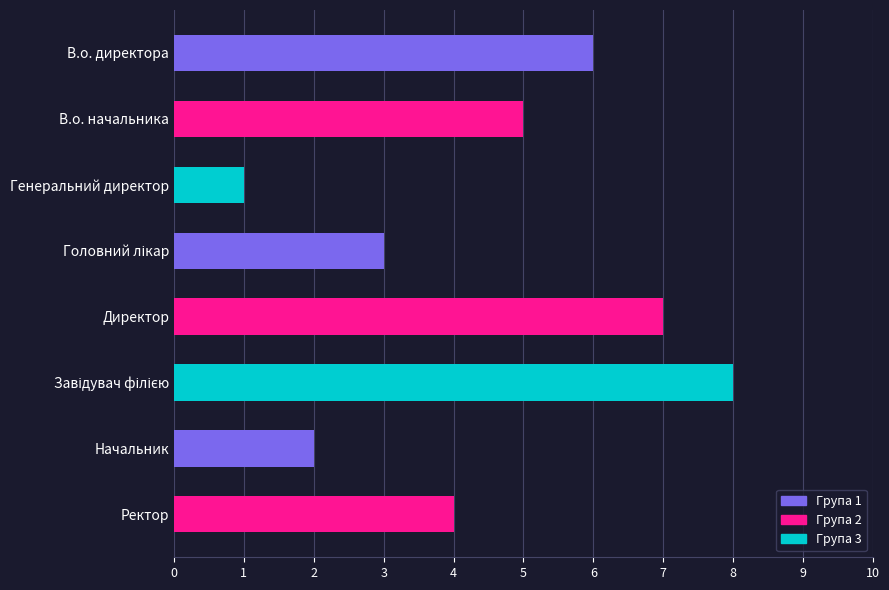

What is the sum of all values?

36